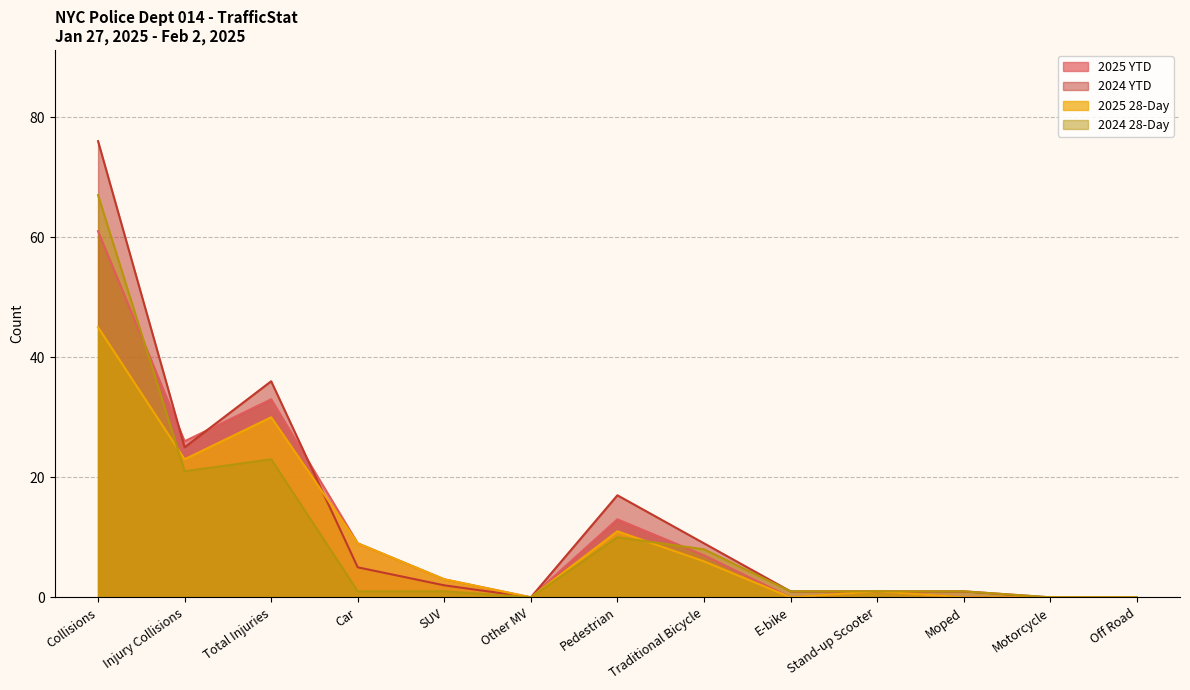

What is the average value of the 2024 28-Day series?

10